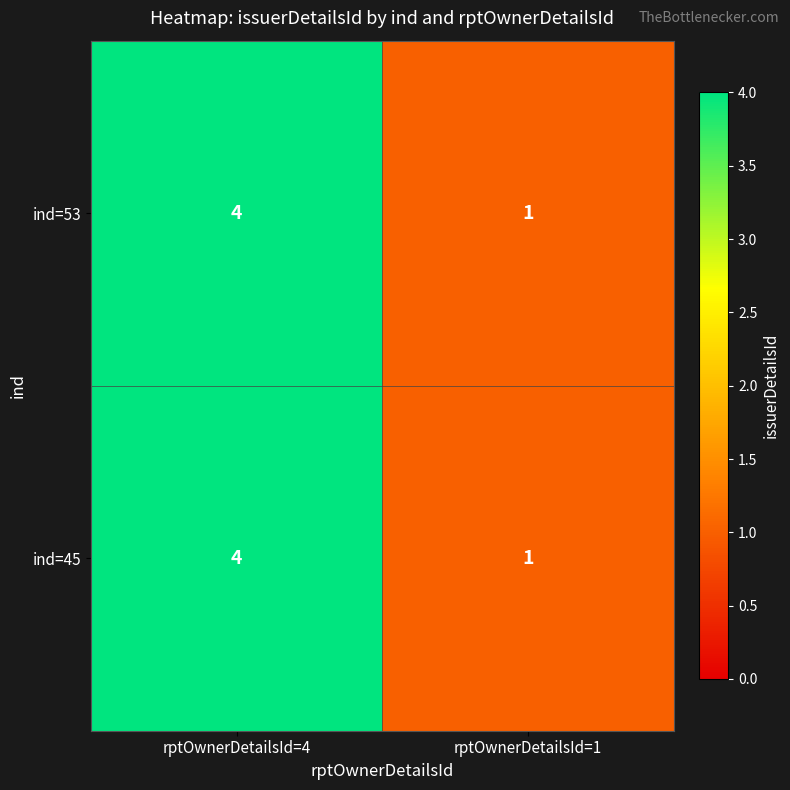

What is the sum of the ind=53 values at rptOwnerDetailsId=4 and rptOwnerDetailsId=1?

5